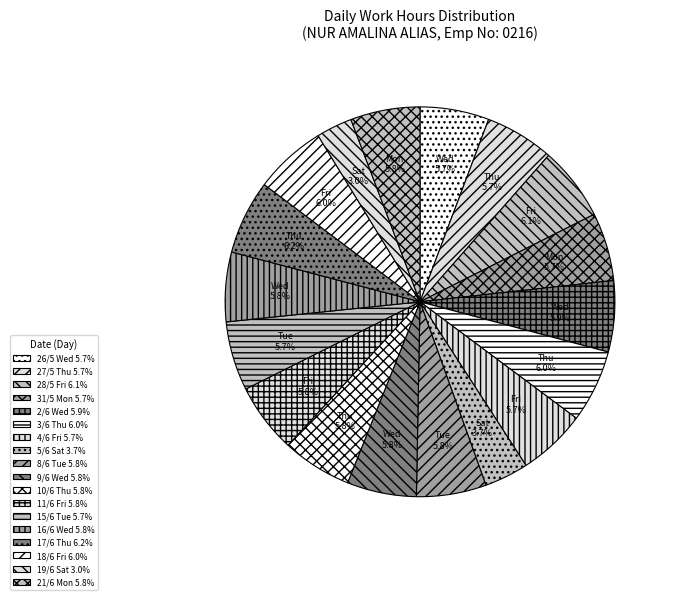

How many segments does this pie chart have?

18